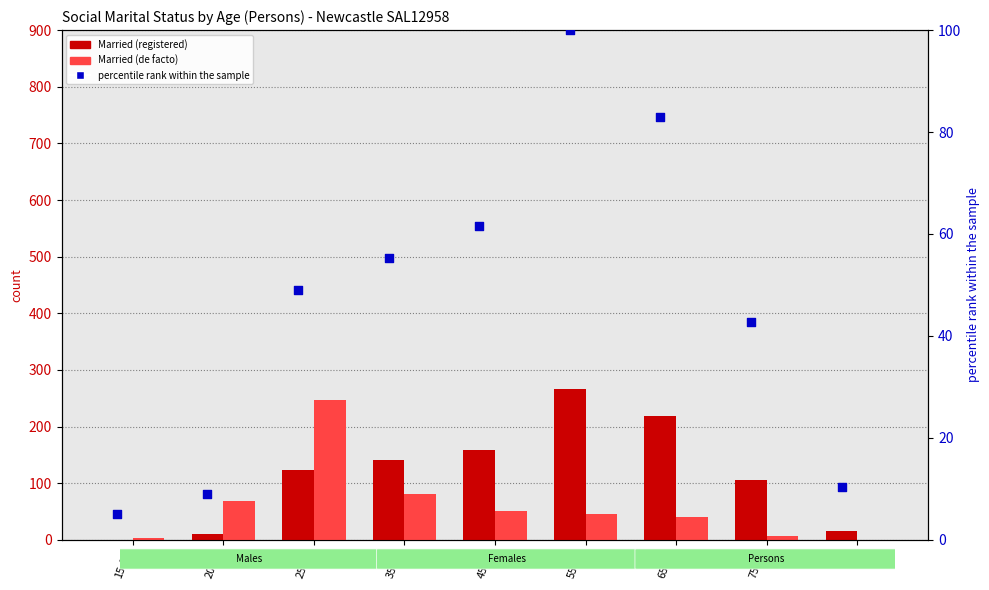

At how many categories does at least one series exceed 114?

5